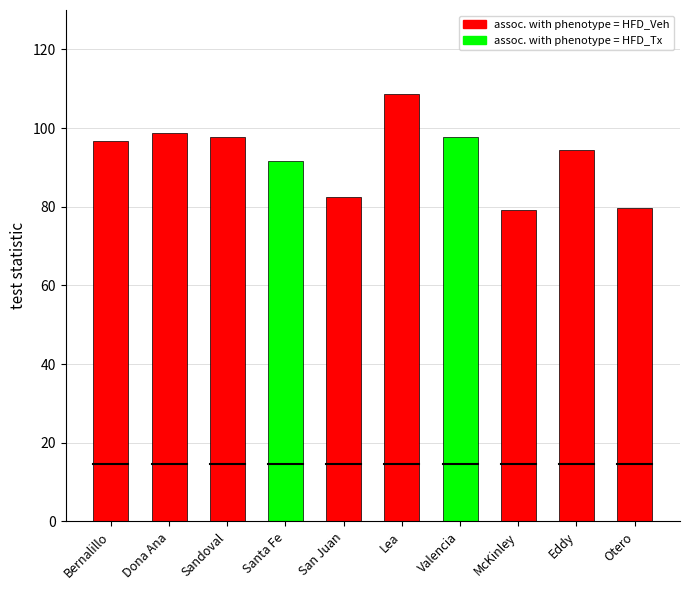

The value of assoc. with phenotype = HFD_Veh at Santa Fe is 130.6. True or false?

False